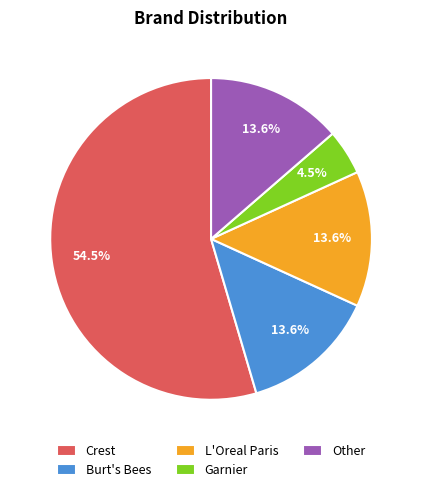

The Other slice represents 14% of the pie. True or false?

True